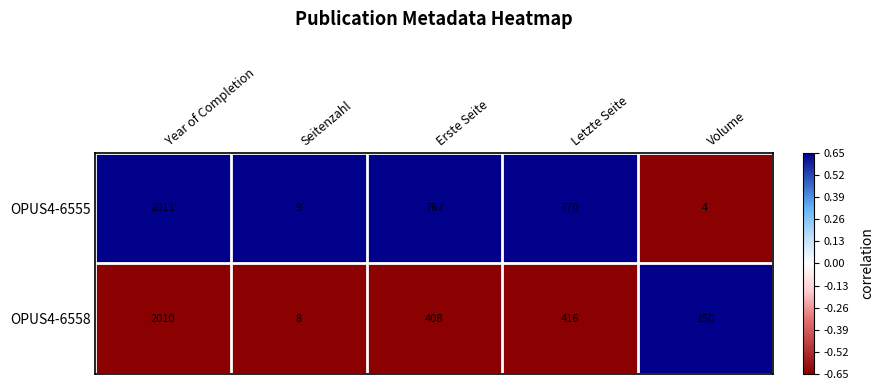

Reading left to right, list all the values displayed in this chart.

OPUS4-6555: 2011	9	767	776	4
OPUS4-6558: 2010	8	408	416	150